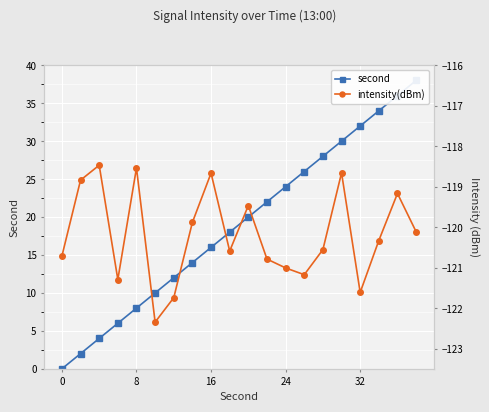

Which series has the widest spread of values?

second